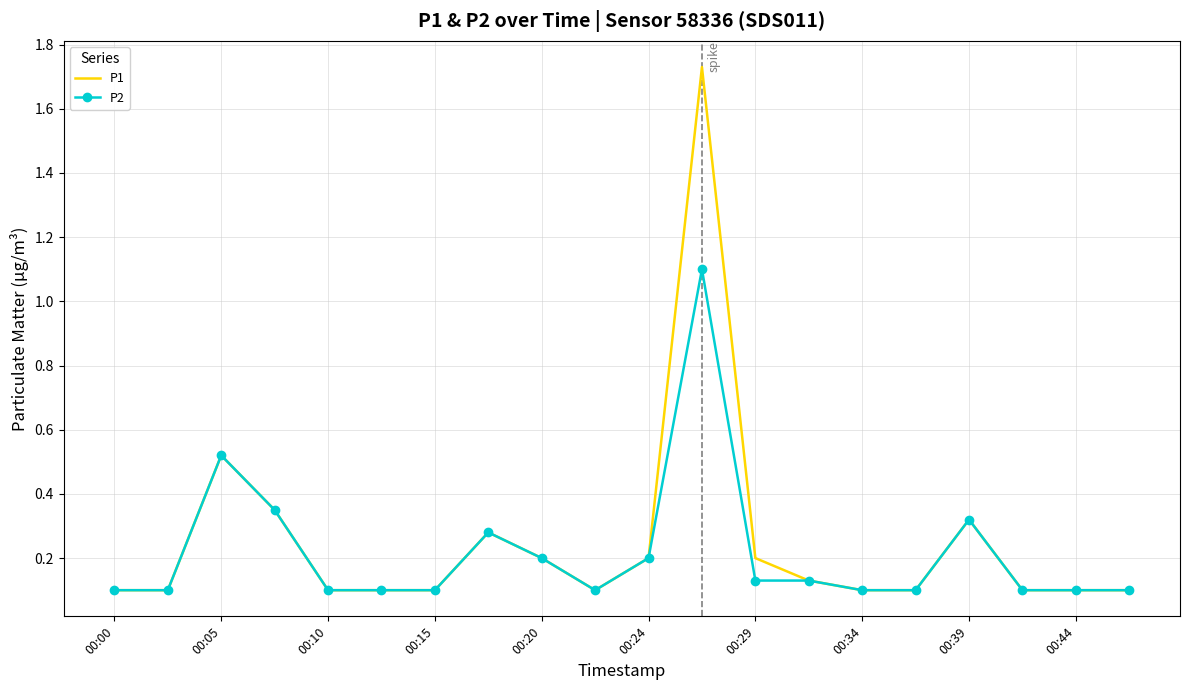

What is the difference between the maximum and second lowest values in the P2 series?

1.0